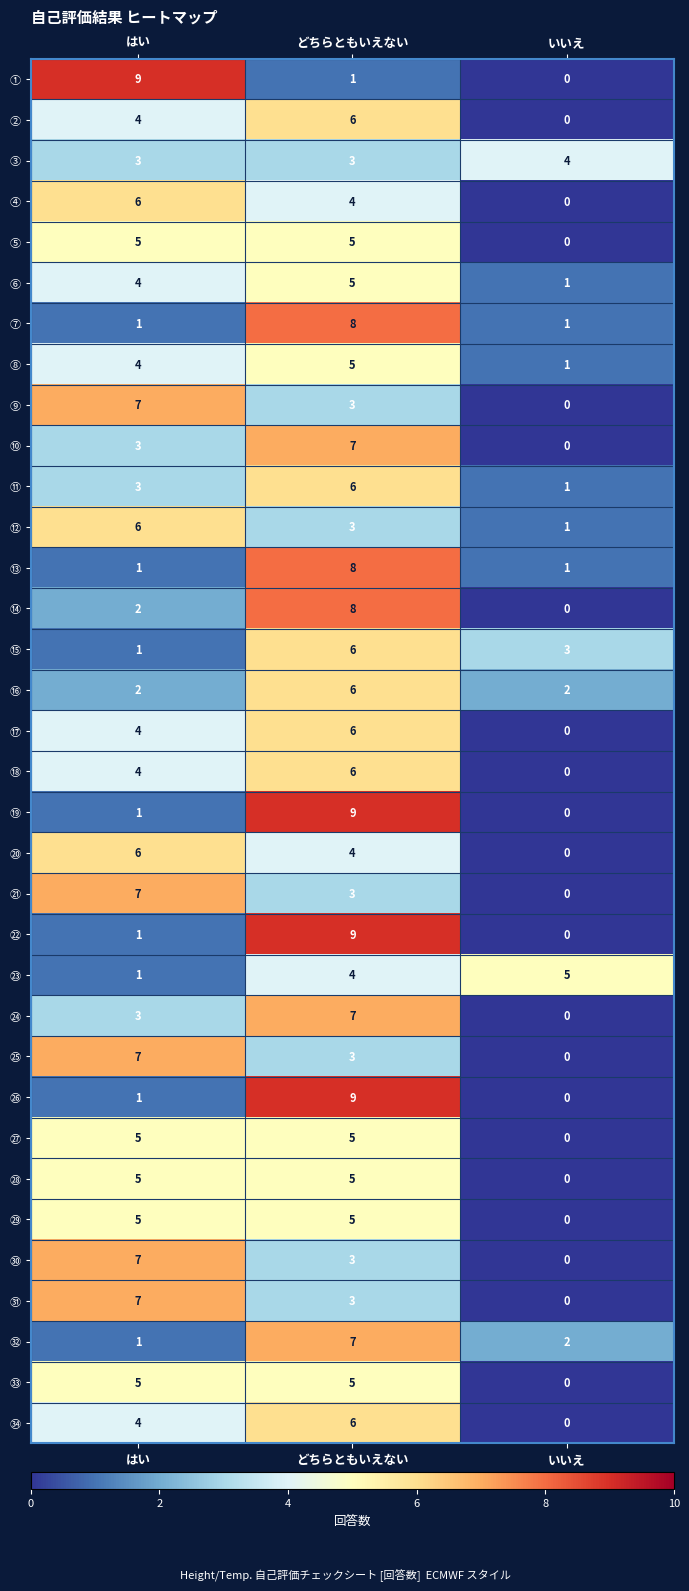

Which series changed the most between はい and いいえ?

①